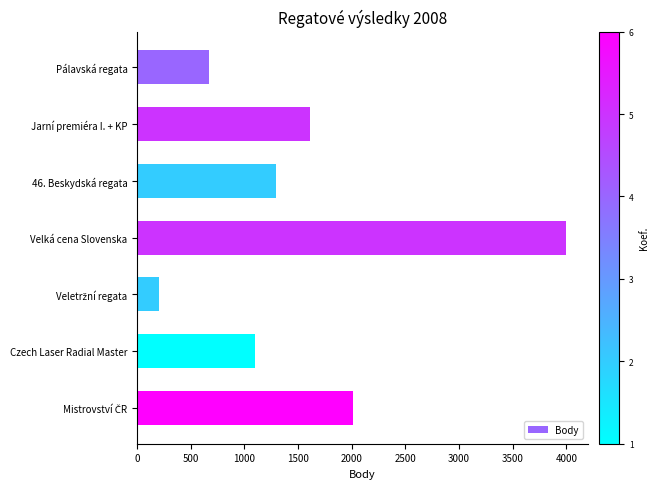

Is it true that the value at 46. Beskydská regata is 1882?

False